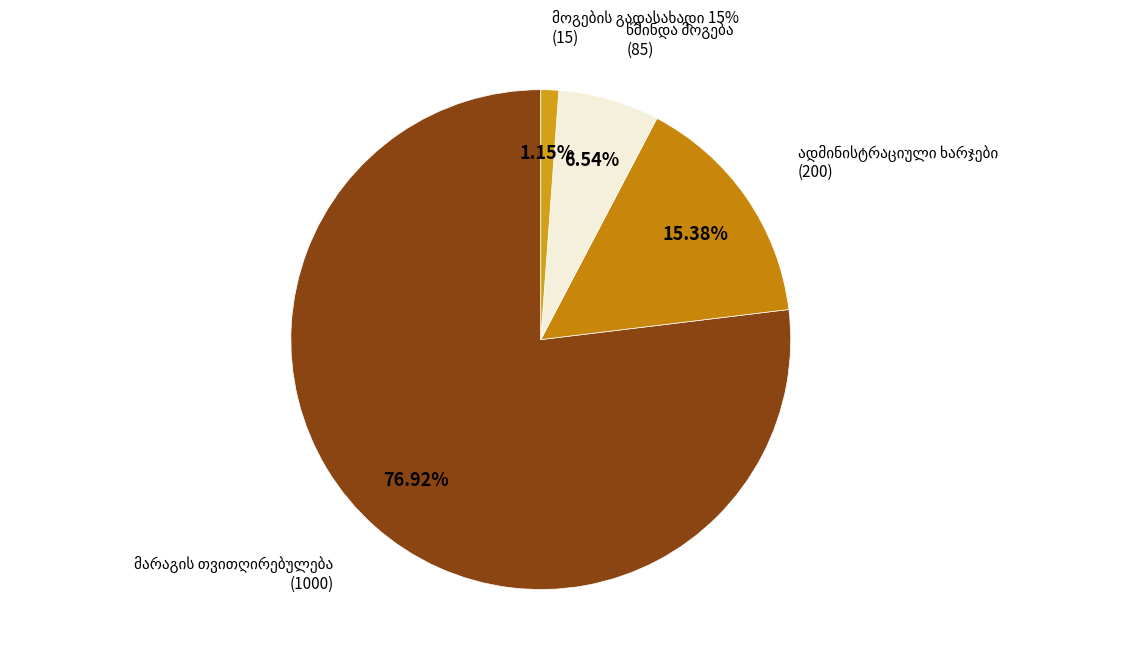

Is the sum of წმინდა მოგება and მოგების გადასახადი 15% greater than half?

No